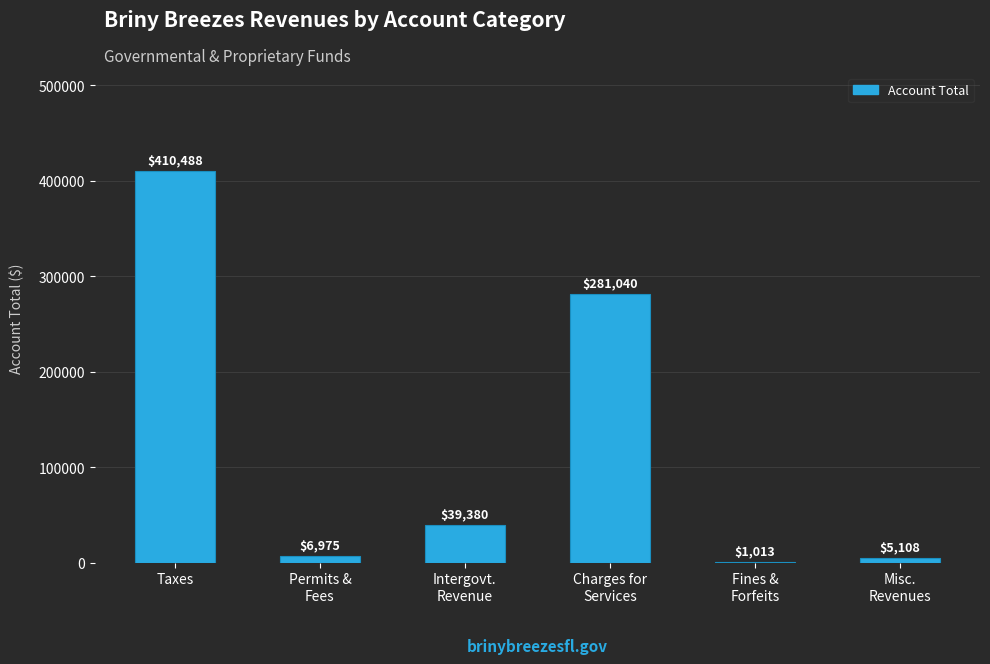

At which label is the value closest to 205750?

Charges for
Services